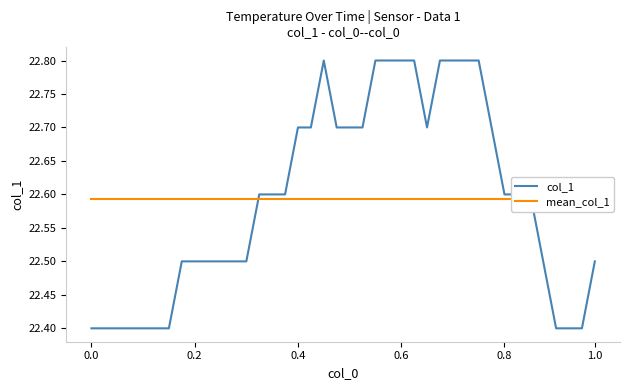

What is the total value across all series at 38?

45.0